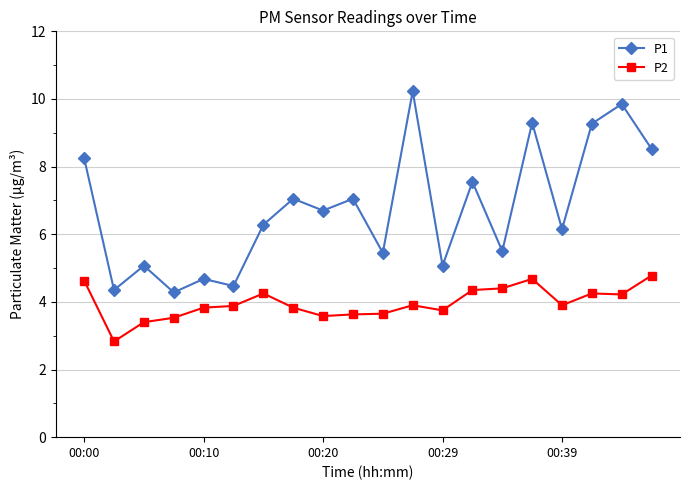

What is the average value of the P1 series?

6.8